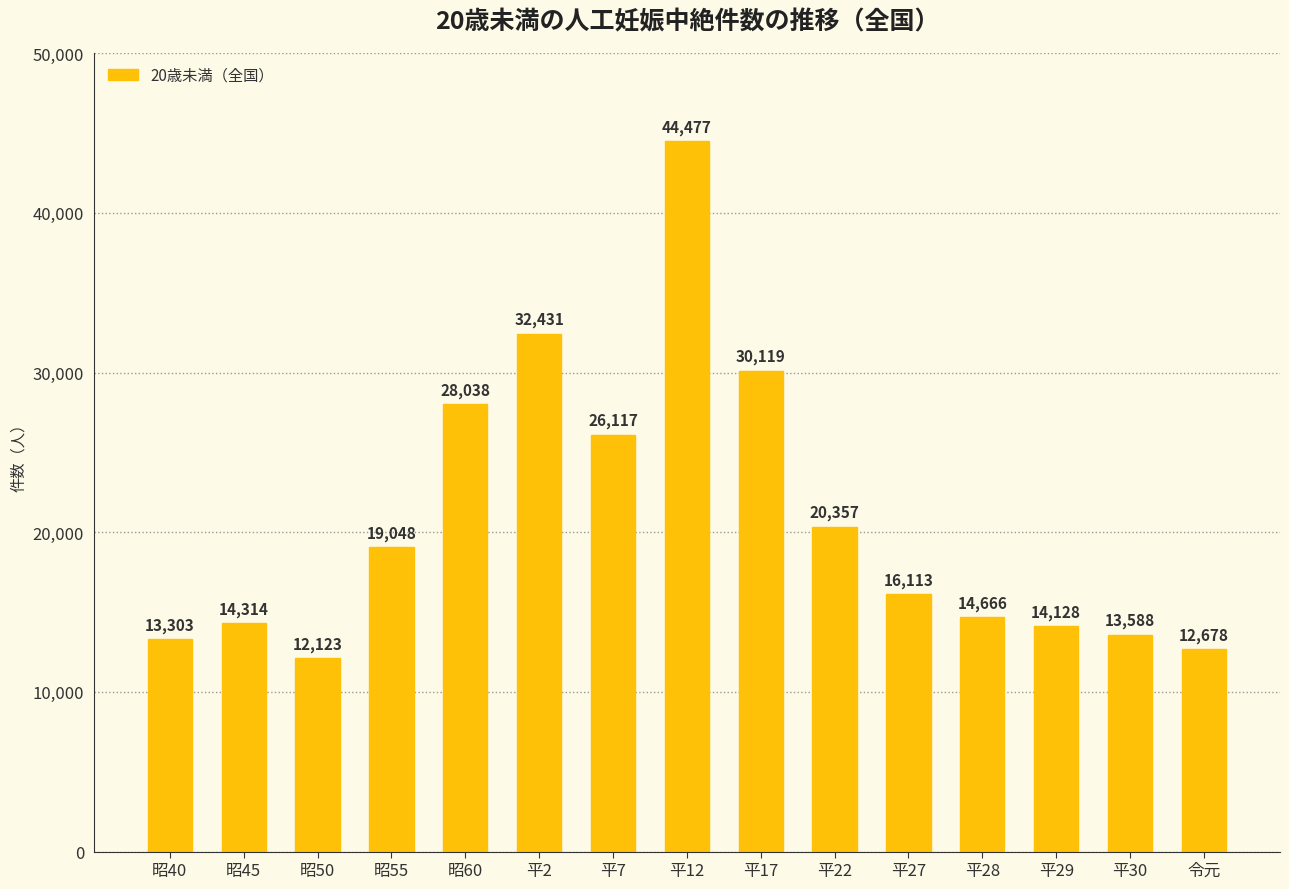

What is the average value?

20767